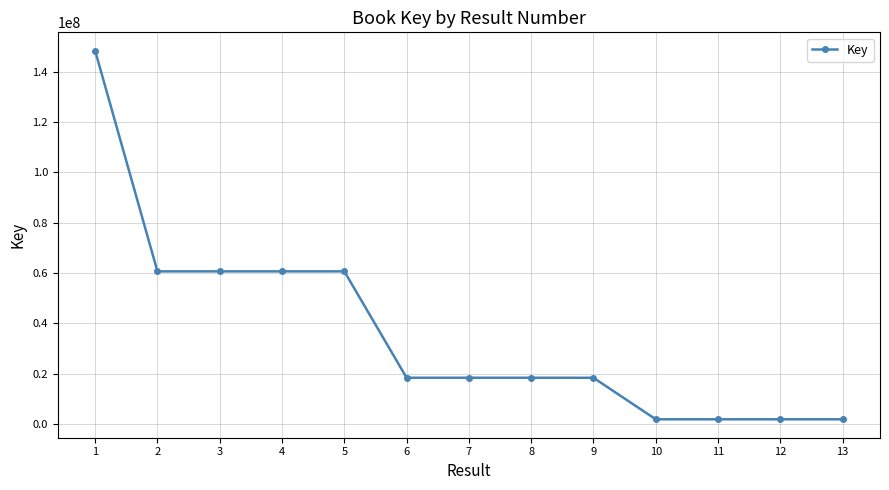

How many lines are shown in the chart?

1